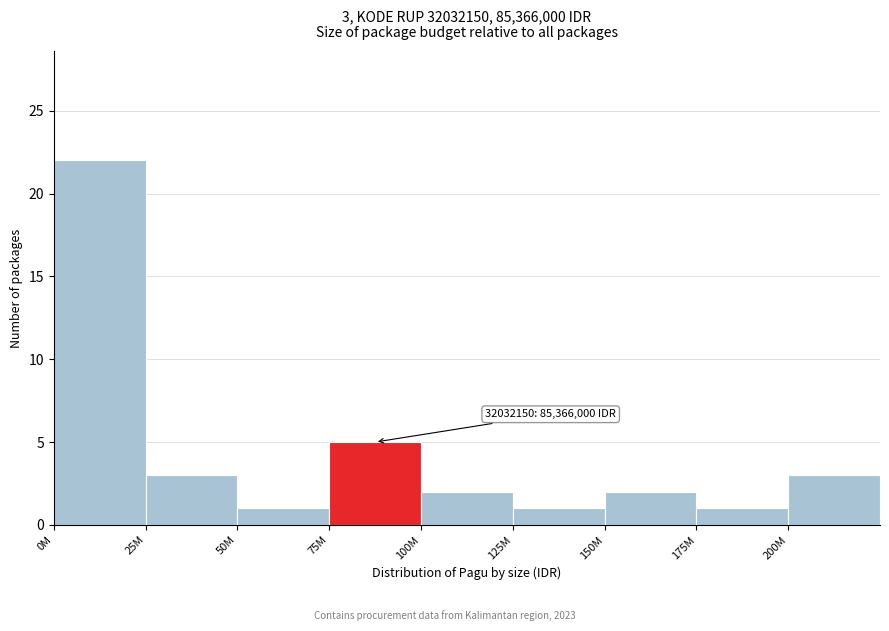

Reading left to right, extract all data points from this chart.

22	3	1	5	2	1	2	1	3